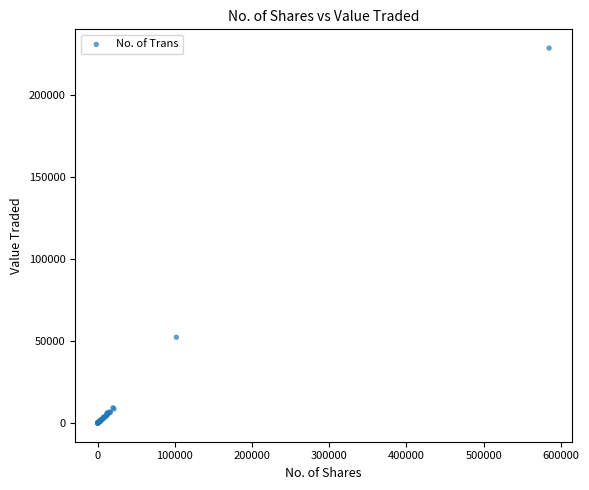

What Y value in the scatter plot is closest to 114480?

52382